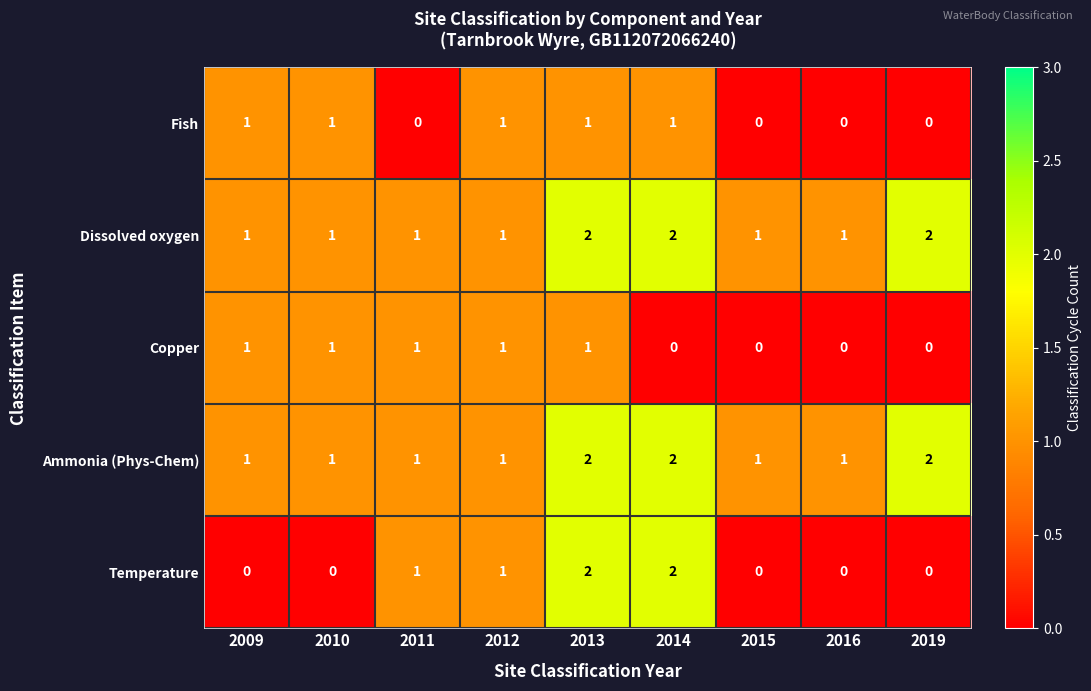

What is the total value across all series at 2010?

4